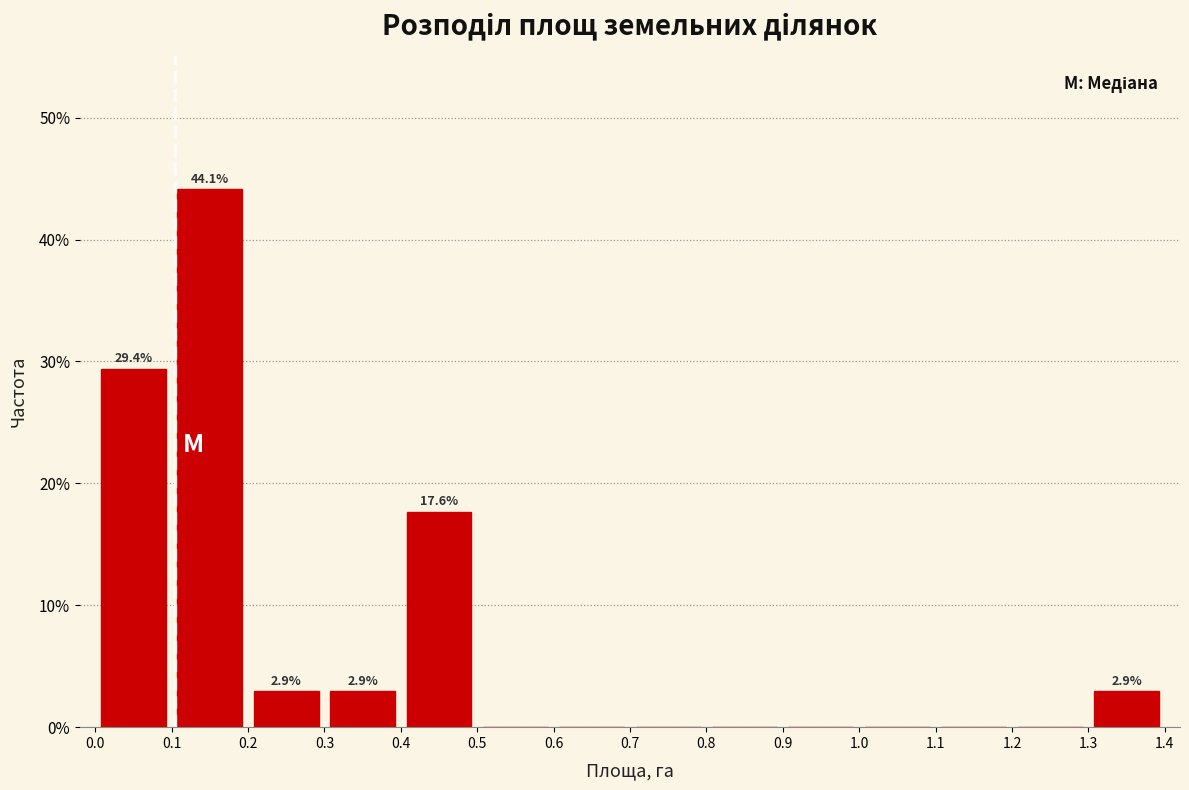

Which range on the x-axis has the tallest bar?

0.1 to 0.2